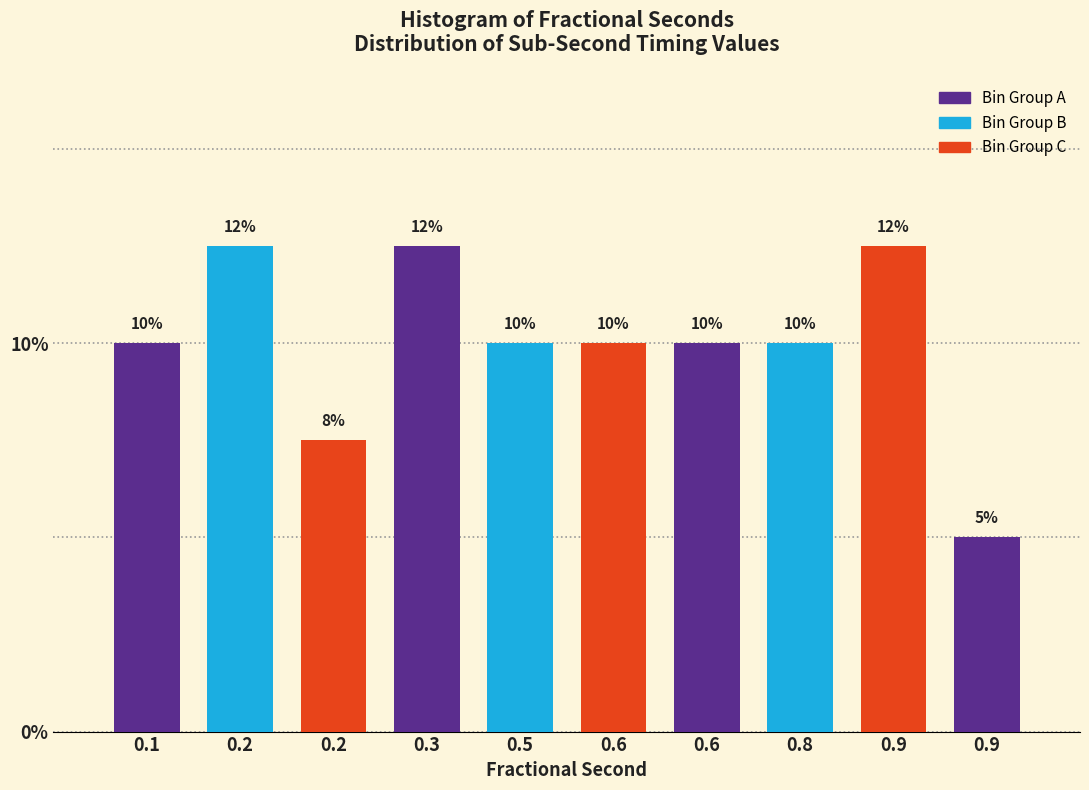

Are the bars horizontal?

No